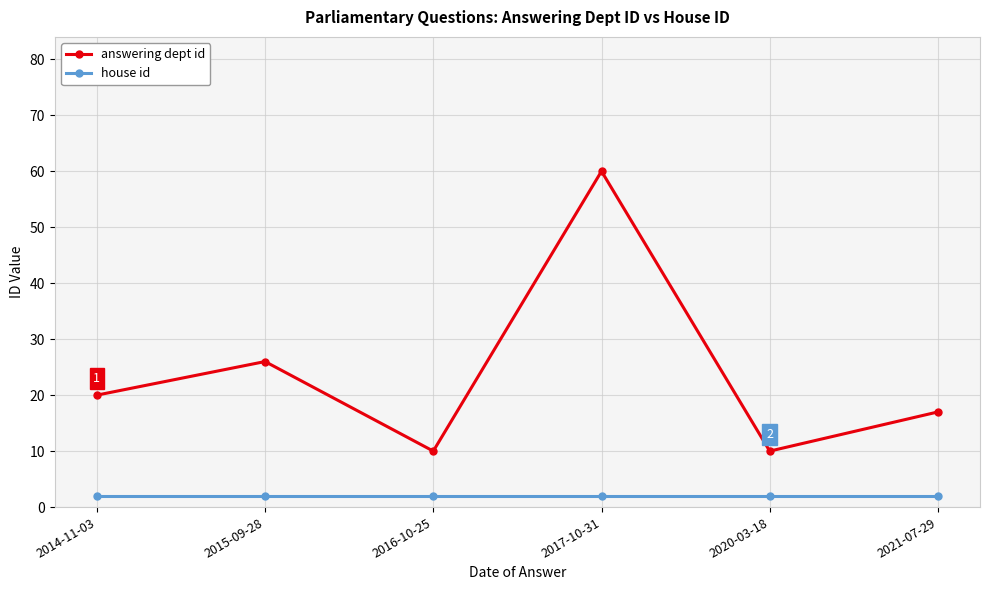

Where is answering dept id nearest to the value 35?

2015-09-28